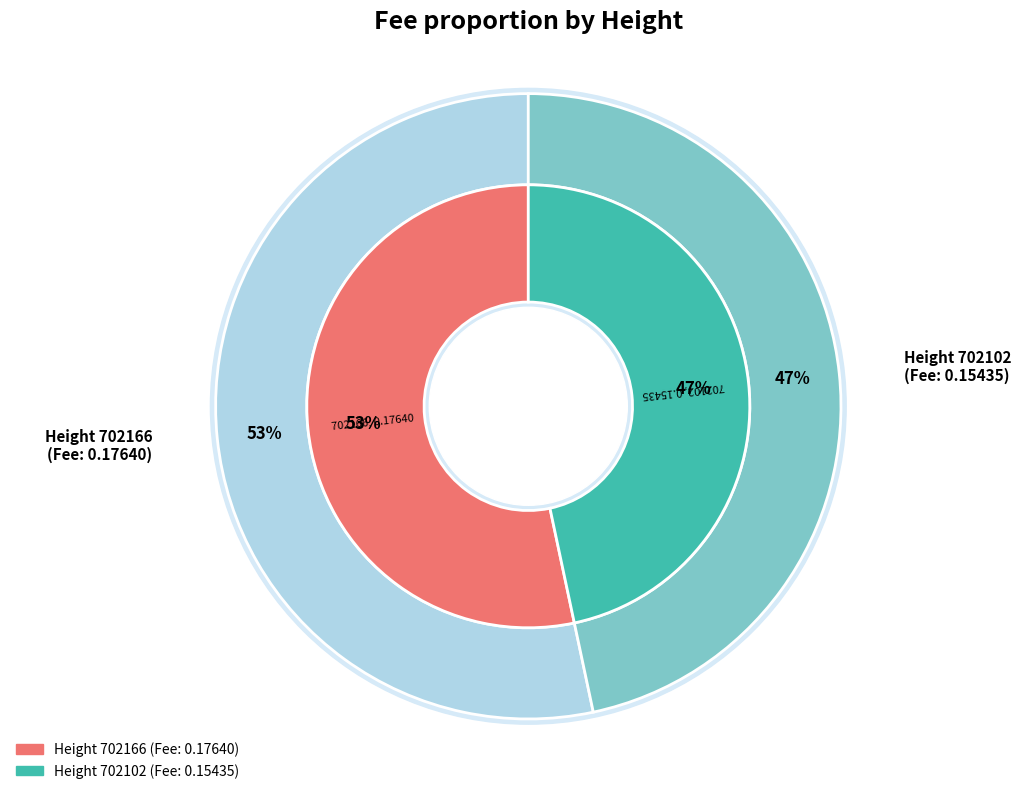

Do 702102 and 702166 together represent more than half of the pie?

Yes